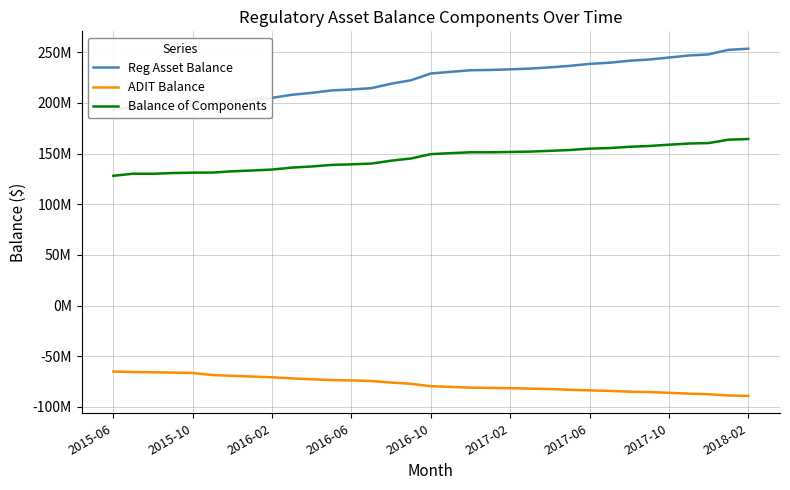

True or false: Balance of Components and Reg Asset Balance intersect in this chart.

False